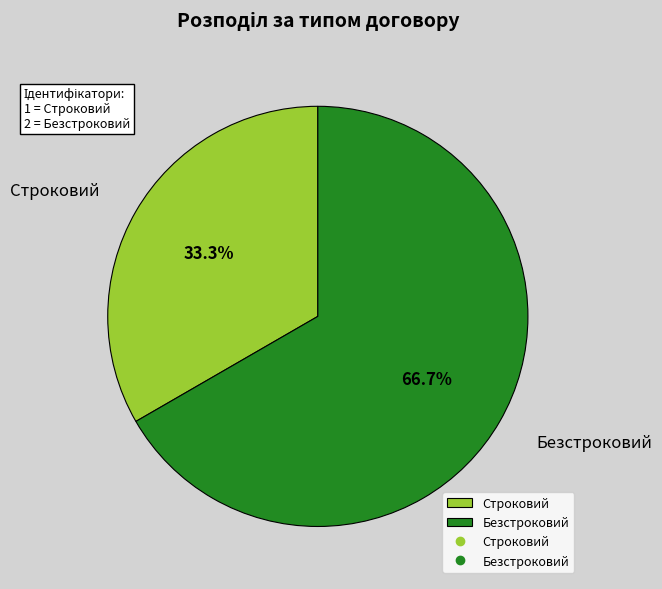

To the nearest percent, what is the difference between the Безстроковий and Строковий slice percentages?

33%